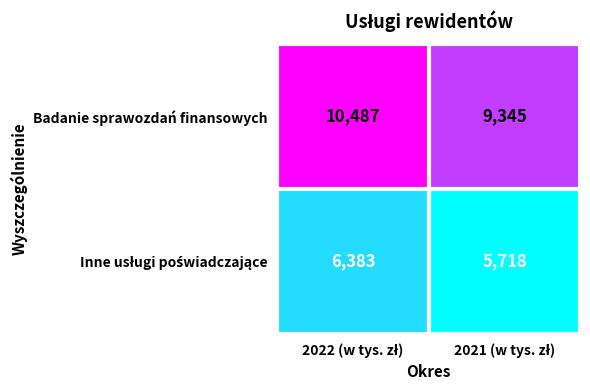

What is the sum of all Badanie sprawozdań finansowych values?

19832